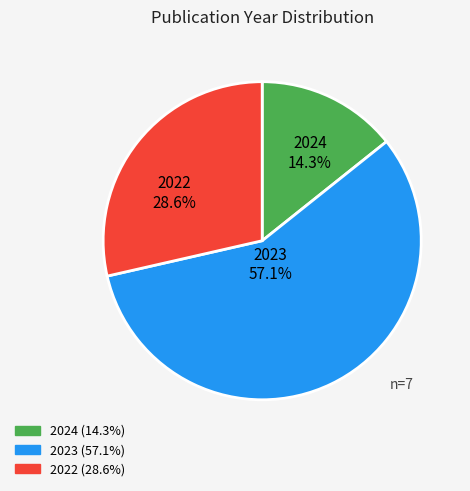

Is there any slice that represents more than half of the pie?

Yes